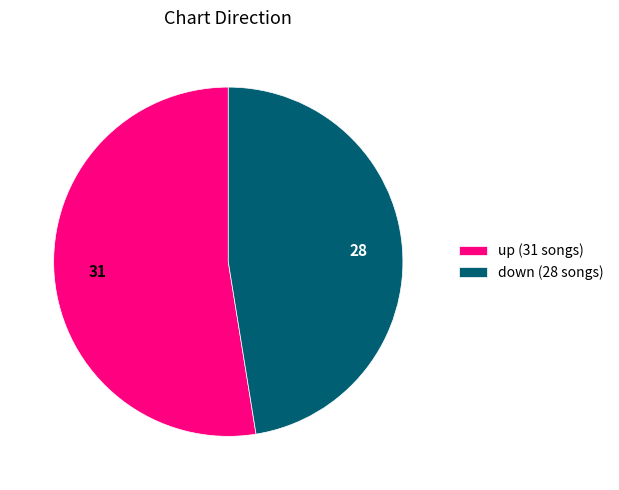

How many slices are in this pie chart?

2